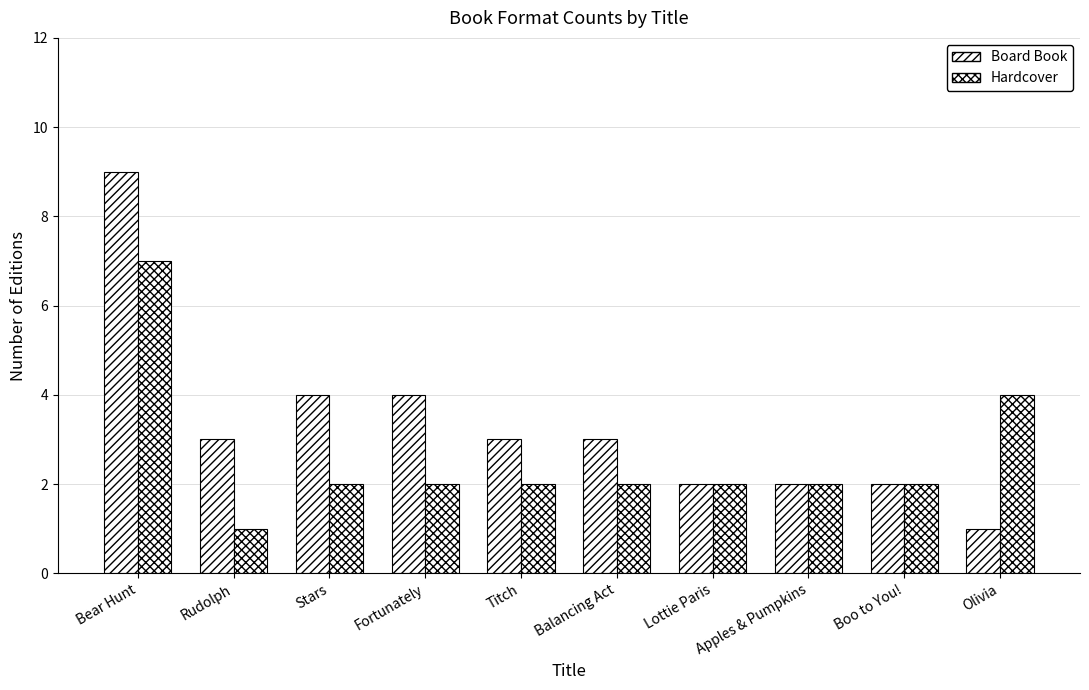

What is the label of the 1st bar from the right?

Olivia